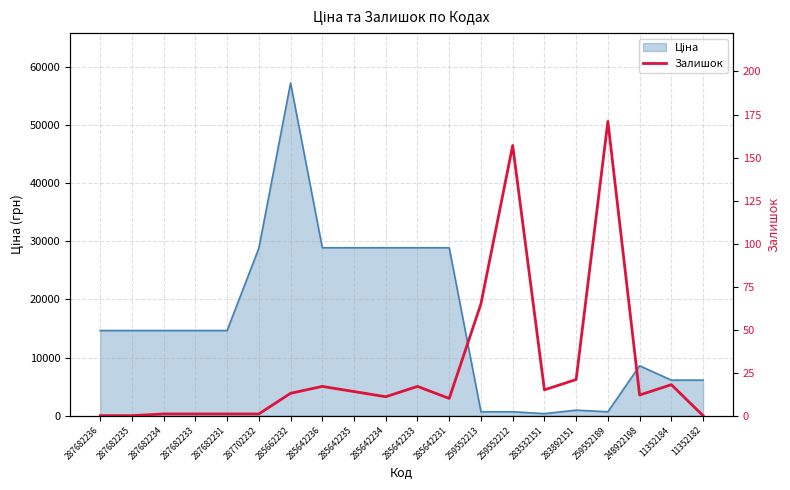

What is the change in value from 287682235 to 285642235?

+14